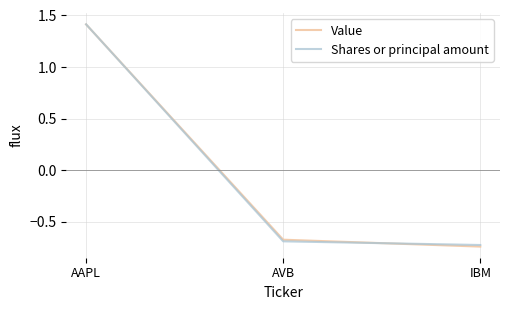

Is this an area chart (filled region under the line)?

No